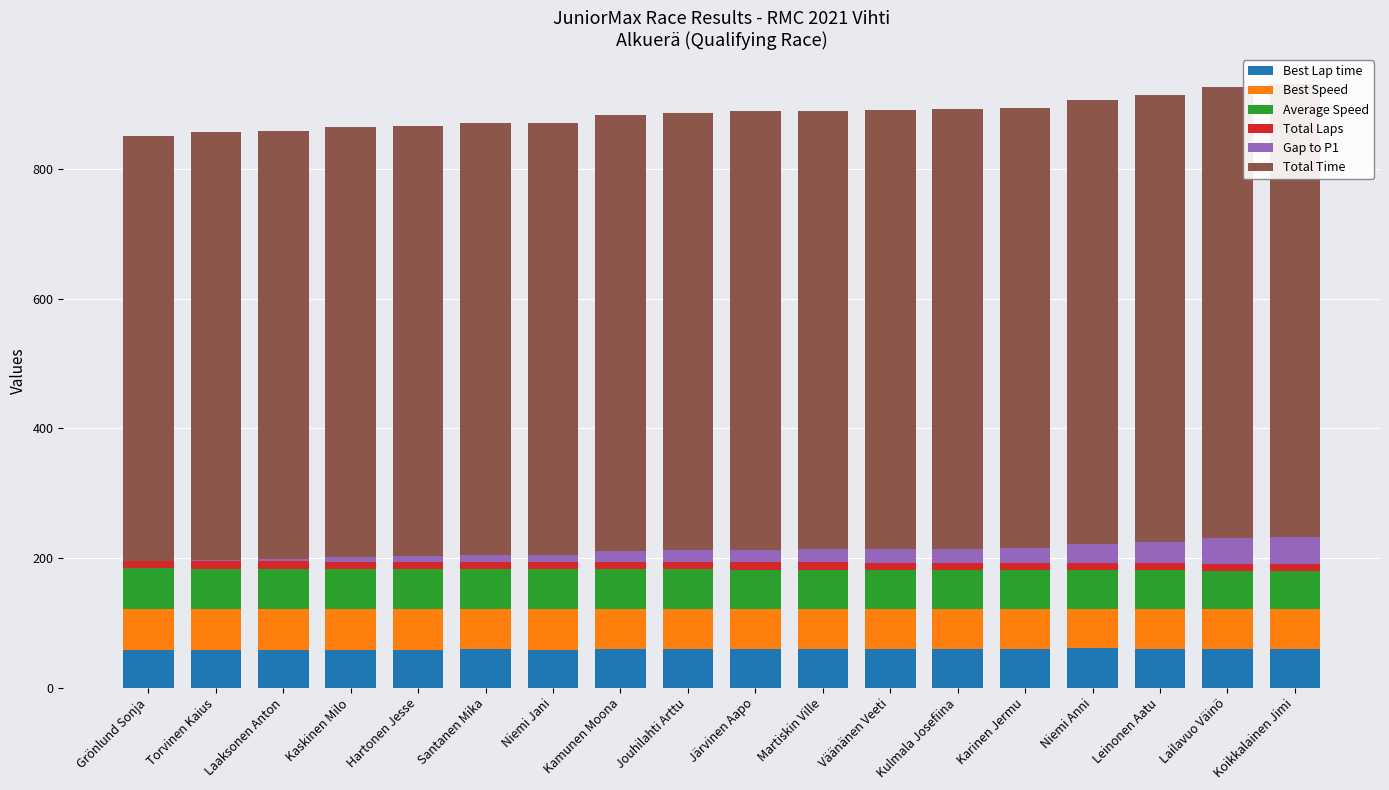

Reading left to right, what are all the values shown in this chart?

Best Lap time: Grönlund Sonja=58.4	Torvinen Kaius=58.6	Laaksonen Anton=58.5	Kaskinen Milo=57.7	Hartonen Jesse=58.4	Santanen Mika=58.7	Niemi Jani=58.5	Kamunen Moona=59.7	Jouhilahti Arttu=59.1	Järvinen Aapo=59.2	Martiskin Ville=59.5	Väänänen Veeti=60.1	Kulmala Josefiina=59.7	Karinen Jermu=59.8	Niemi Anni=60.9	Leinonen Aatu=59.3	Lailavuo Väinö=59.4	Koikkalainen Jimi=59.5
Best Speed: Grönlund Sonja=63.4	Torvinen Kaius=63.2	Laaksonen Anton=63.4	Kaskinen Milo=64.2	Hartonen Jesse=63.4	Santanen Mika=63.1	Niemi Jani=63.3	Kamunen Moona=62.0	Jouhilahti Arttu=62.7	Järvinen Aapo=62.5	Martiskin Ville=62.3	Väänänen Veeti=61.7	Kulmala Josefiina=62.1	Karinen Jermu=61.9	Niemi Anni=60.8	Leinonen Aatu=62.4	Lailavuo Väinö=62.3	Koikkalainen Jimi=62.3
Average Speed: Grönlund Sonja=62.1	Torvinen Kaius=61.8	Laaksonen Anton=61.7	Kaskinen Milo=61.5	Hartonen Jesse=61.3	Santanen Mika=61.1	Niemi Jani=61.1	Kamunen Moona=60.5	Jouhilahti Arttu=60.4	Järvinen Aapo=60.3	Martiskin Ville=60.2	Väänänen Veeti=60.2	Kulmala Josefiina=60.1	Karinen Jermu=60.0	Niemi Anni=59.5	Leinonen Aatu=59.1	Lailavuo Väinö=58.6	Koikkalainen Jimi=58.4
Total Laps: Grönlund Sonja=11.0	Torvinen Kaius=11.0	Laaksonen Anton=11.0	Kaskinen Milo=11.0	Hartonen Jesse=11.0	Santanen Mika=11.0	Niemi Jani=11.0	Kamunen Moona=11.0	Jouhilahti Arttu=11.0	Järvinen Aapo=11.0	Martiskin Ville=11.0	Väänänen Veeti=11.0	Kulmala Josefiina=11.0	Karinen Jermu=11.0	Niemi Anni=11.0	Leinonen Aatu=11.0	Lailavuo Väinö=11.0	Koikkalainen Jimi=11.0
Gap to P1: Grönlund Sonja=0.0	Torvinen Kaius=2.8	Laaksonen Anton=3.9	Kaskinen Milo=6.6	Hartonen Jesse=8.1	Santanen Mika=10.2	Niemi Jani=10.6	Kamunen Moona=16.9	Jouhilahti Arttu=18.6	Järvinen Aapo=19.7	Martiskin Ville=20.3	Väänänen Veeti=20.9	Kulmala Josefiina=21.4	Karinen Jermu=22.8	Niemi Anni=28.8	Leinonen Aatu=33.1	Lailavuo Väinö=39.3	Koikkalainen Jimi=41.6
Total Time: Grönlund Sonja=656.5	Torvinen Kaius=659.3	Laaksonen Anton=660.4	Kaskinen Milo=663.1	Hartonen Jesse=664.6	Santanen Mika=666.7	Niemi Jani=667.1	Kamunen Moona=673.4	Jouhilahti Arttu=675.1	Järvinen Aapo=676.2	Martiskin Ville=676.8	Väänänen Veeti=677.4	Kulmala Josefiina=677.9	Karinen Jermu=679.3	Niemi Anni=685.3	Leinonen Aatu=689.6	Lailavuo Väinö=695.8	Koikkalainen Jimi=698.1